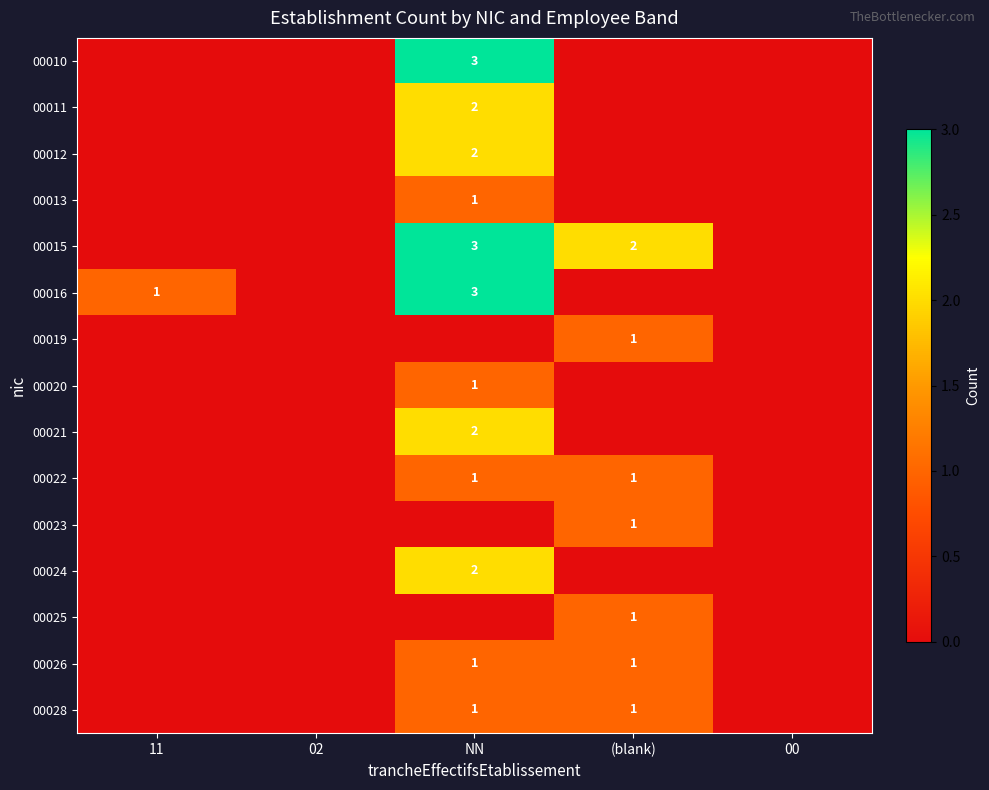

The value of 00021 at 02 is 1. True or false?

False